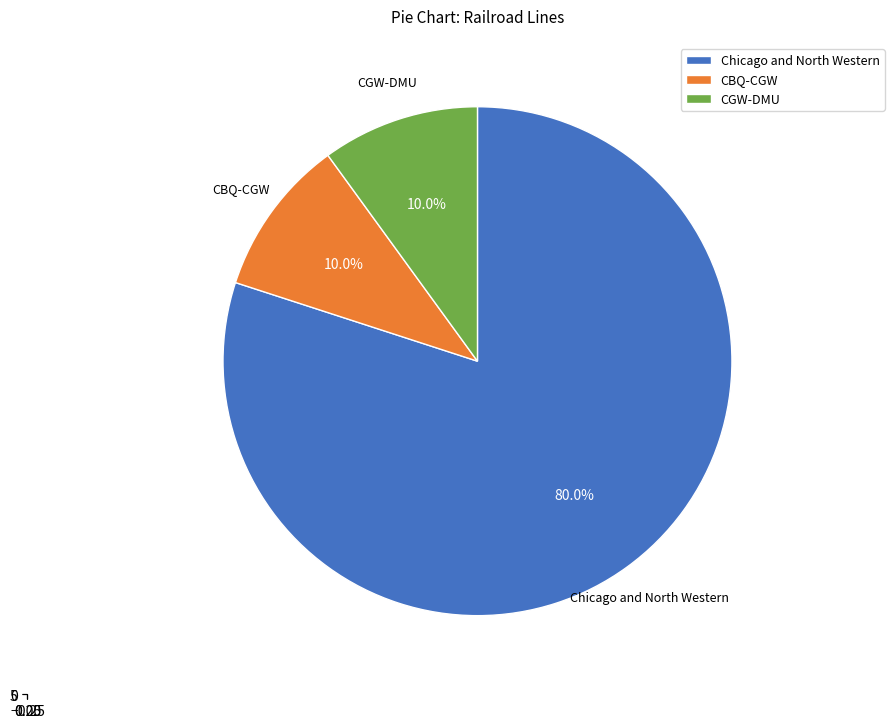

What percentage do CBQ-CGW and Other CNW together represent?

20.0%